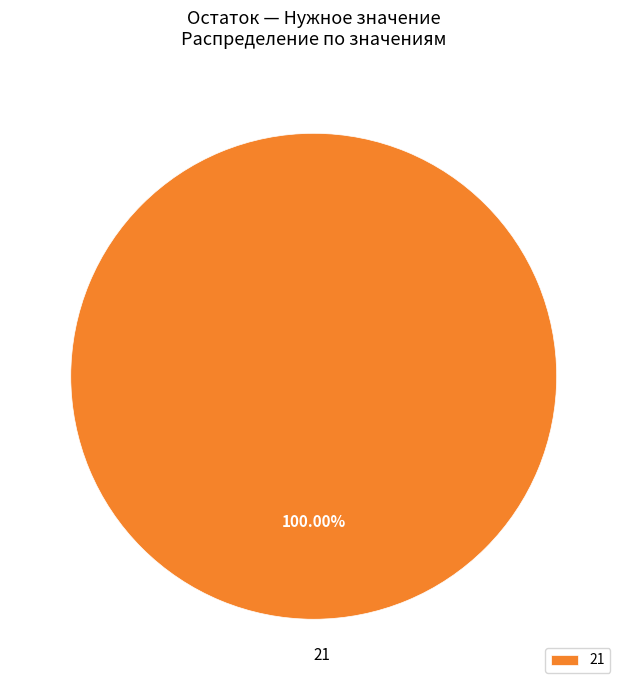

How many segments does this pie chart have?

1